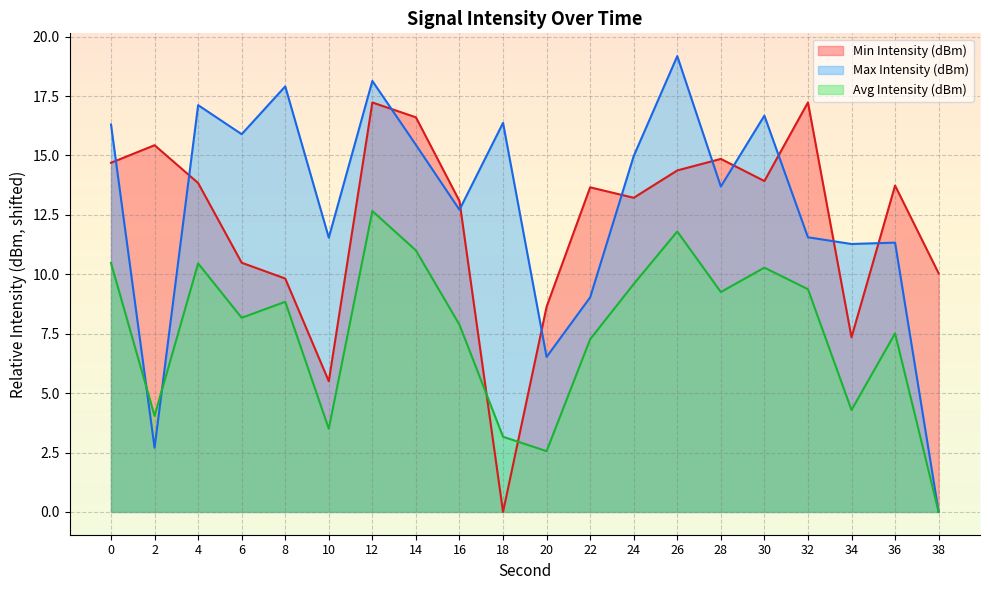

At which category does Min Intensity (dBm) reach its first local valley?

10